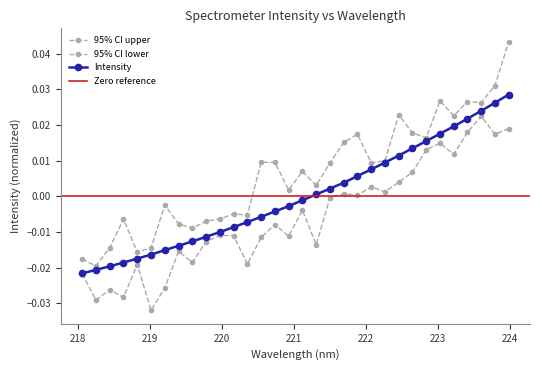

The value at 219.589 is -0.0. True or false?

False